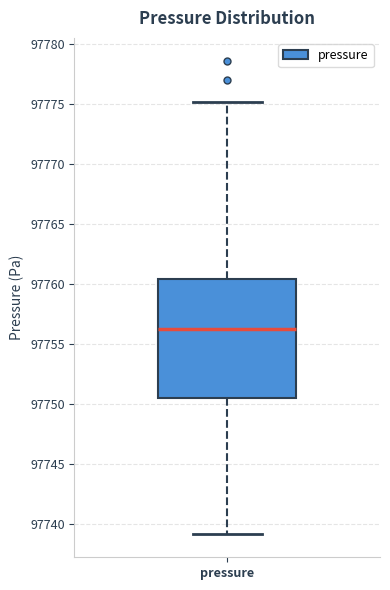

Where is the upper edge of the box for pressure on the y-axis? The values are not printed on the chart, so give them approximately, as read against the axis.

97760.5